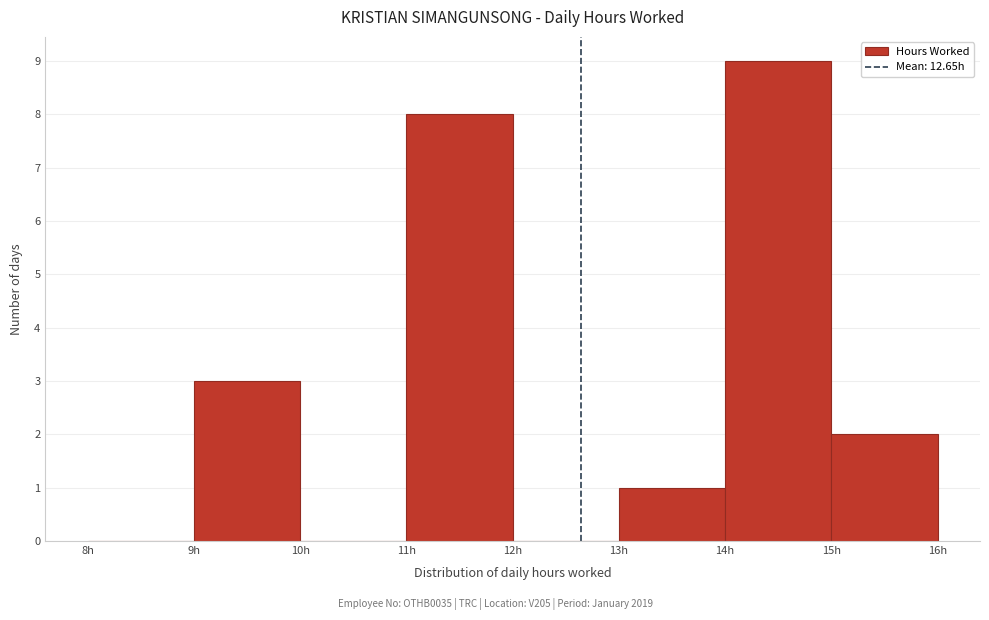

Reading left to right, list every bar in this chart as the range it spans on the x-axis followed by its height. The values are not printed on the chart, so give them approximately, as read against the axis.

8 to 9: 0
9 to 10: 3
10 to 11: 0
11 to 12: 8
12 to 13: 0
13 to 14: 1
14 to 15: 9
15 to 16: 2